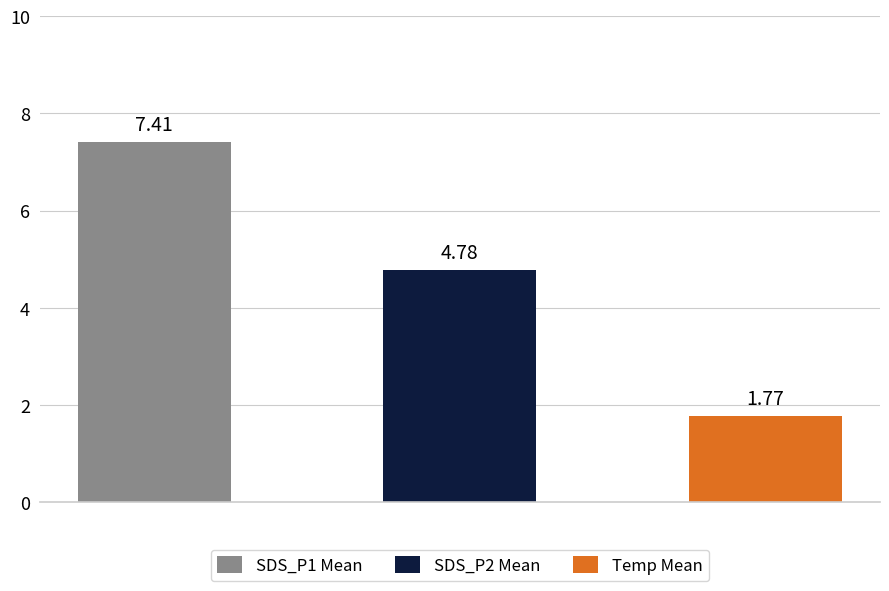

Rank the series by their maximum value, from lowest to highest.

Temp, SDS_P2, SDS_P1